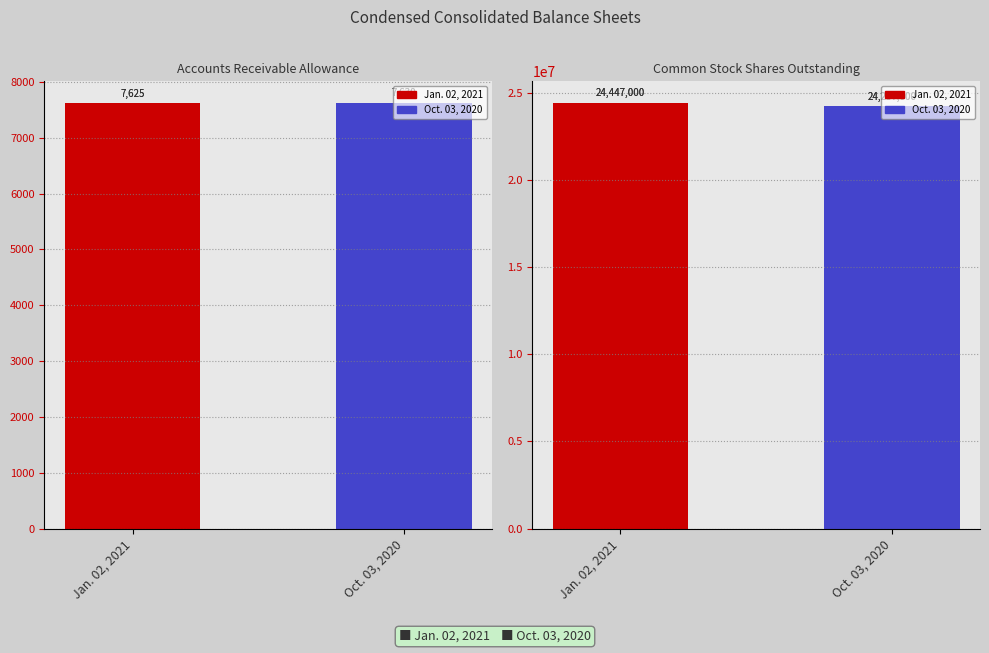

What is the sum of the Accounts Receivable Allowance values at Oct. 03, 2020 and Jan. 02, 2021?

15255